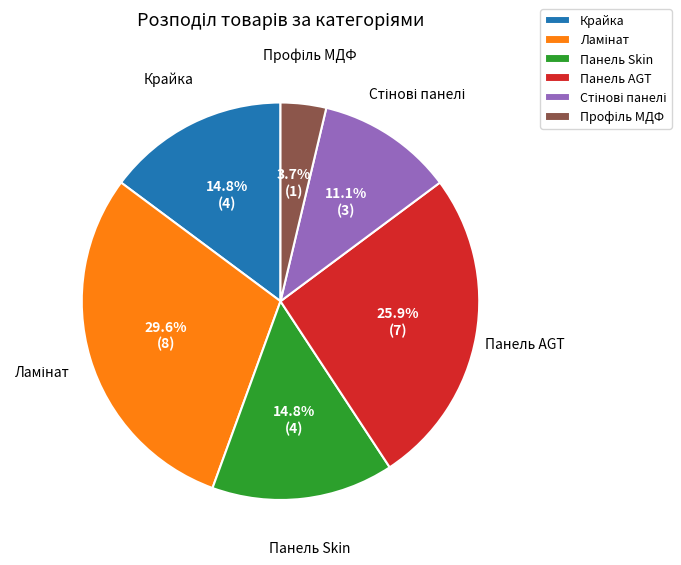

Approximately how many times larger is the value at Крайка compared to Панель Skin?

1.0